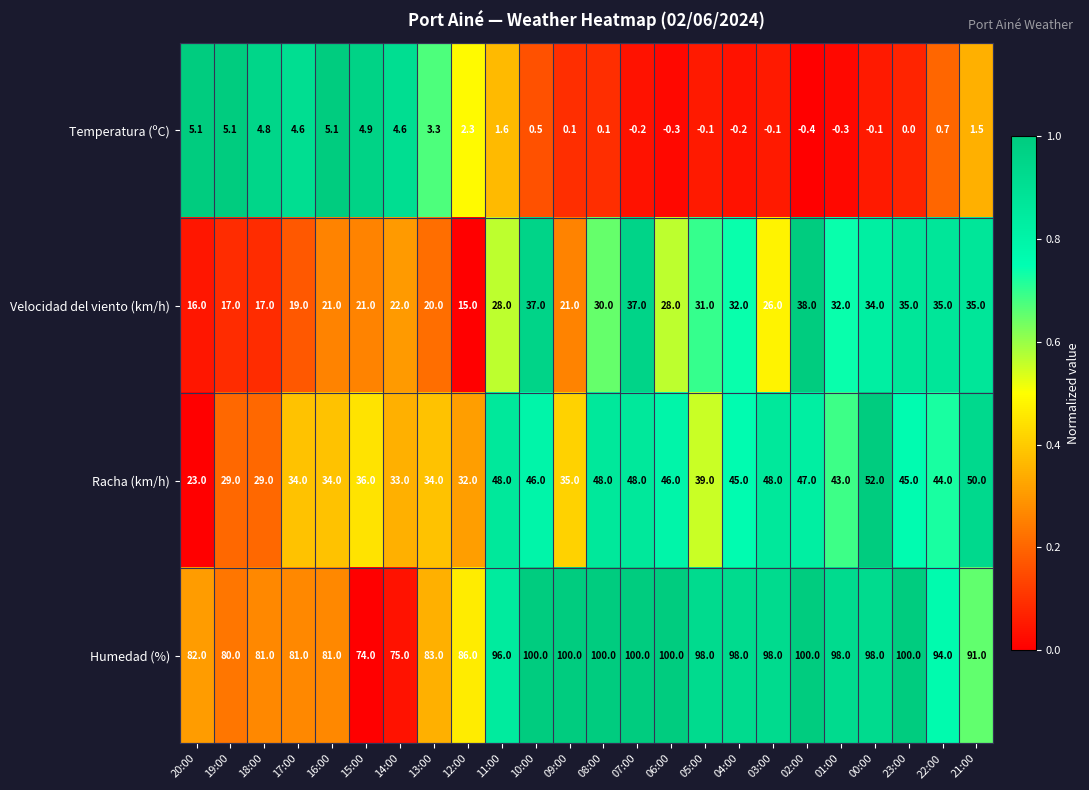

How many values in the Racha (km/h) series are below 44?

12